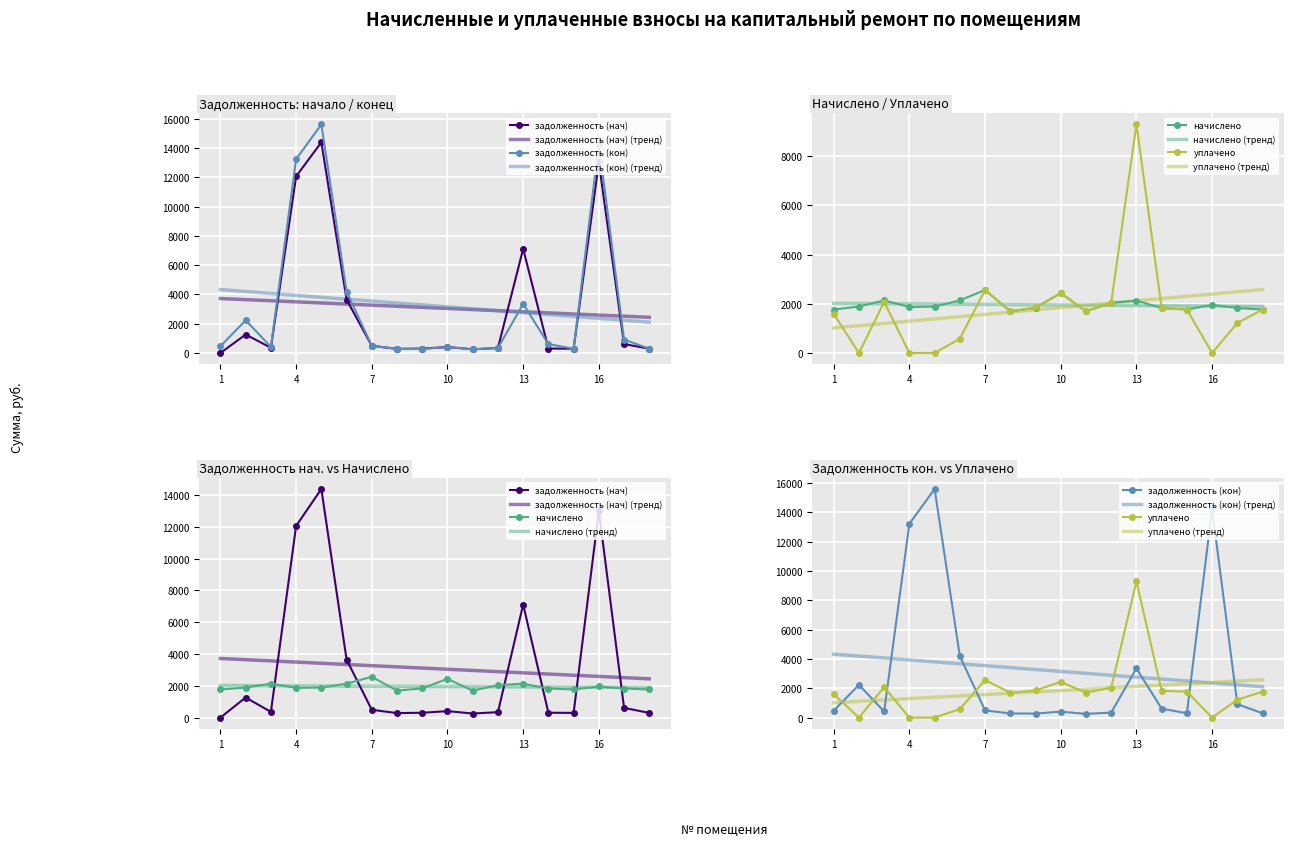

Which series has the largest total across all categories?

задолженность (кон)